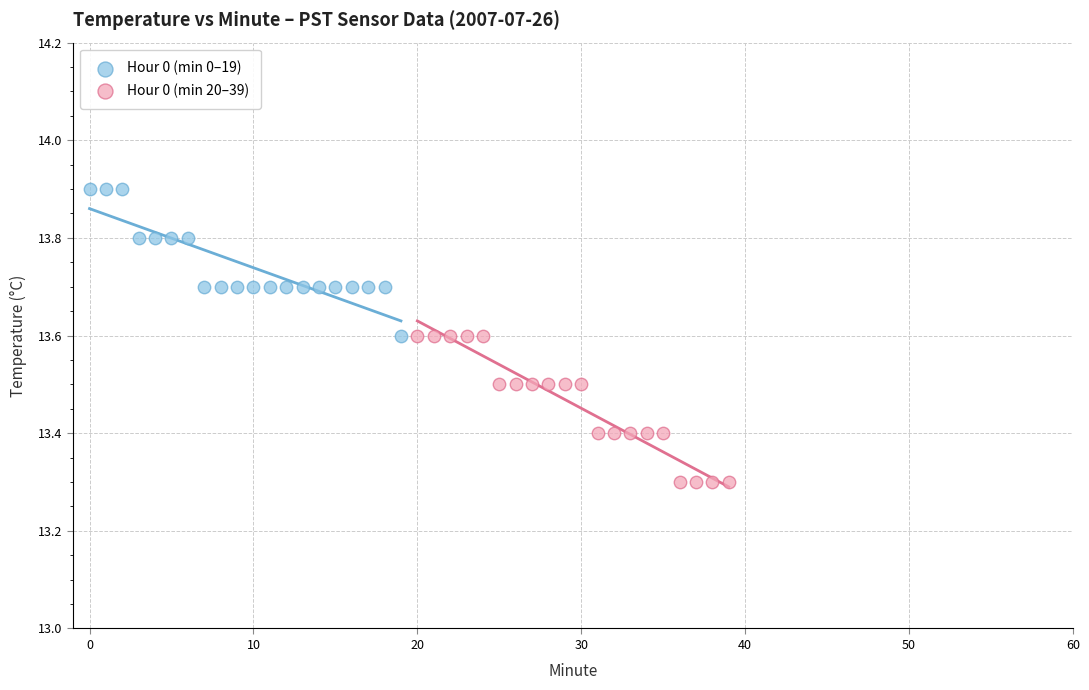

Which series reaches the maximum Y coordinate?

Hour 0 (min 0–19)